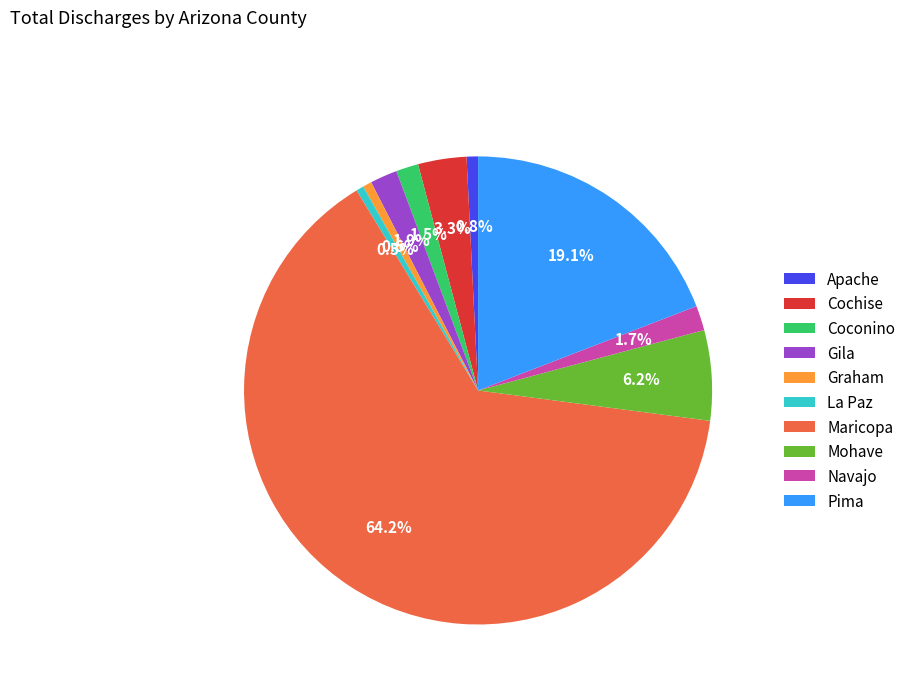

To the nearest percent, what percentage of the pie is Cochise?

3%